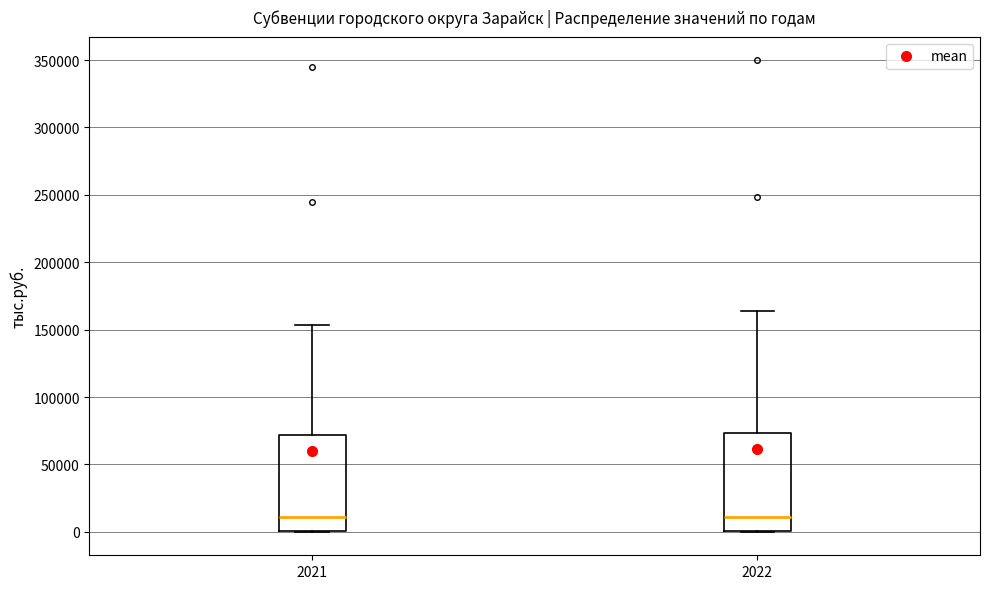

Where is the lower edge of the box at x = 2022 on the y-axis? The values are not printed on the chart, so give them approximately, as read against the axis.

0